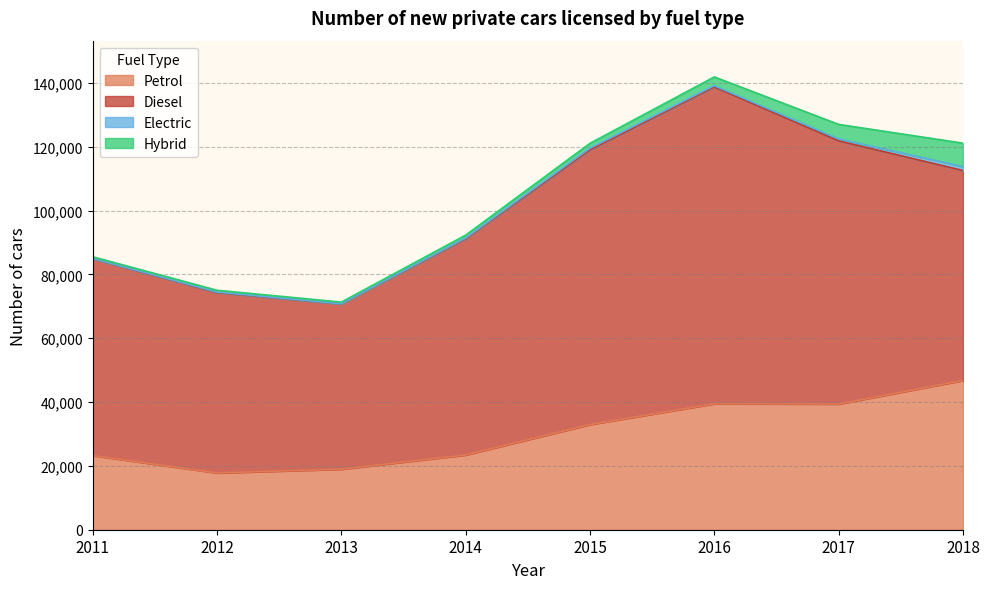

Is the value of Petrol at 2011 greater than the value of Diesel at 2014?

No